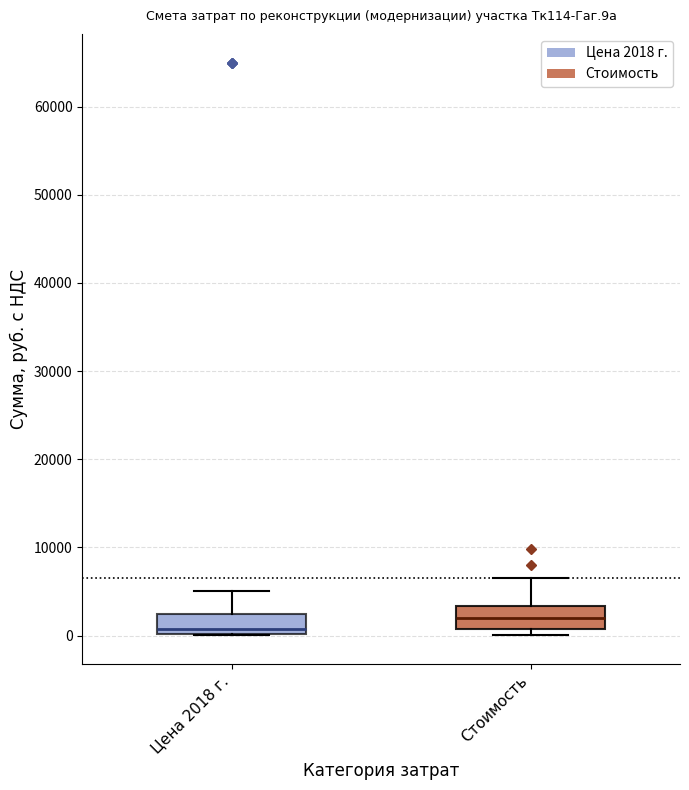

Which box's median line is the lowest?

Цена 2018 г.